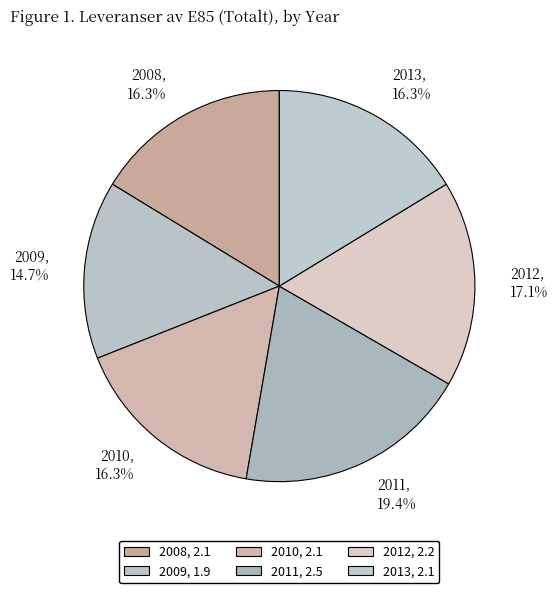

The 2008 slice represents 16% of the pie. True or false?

True